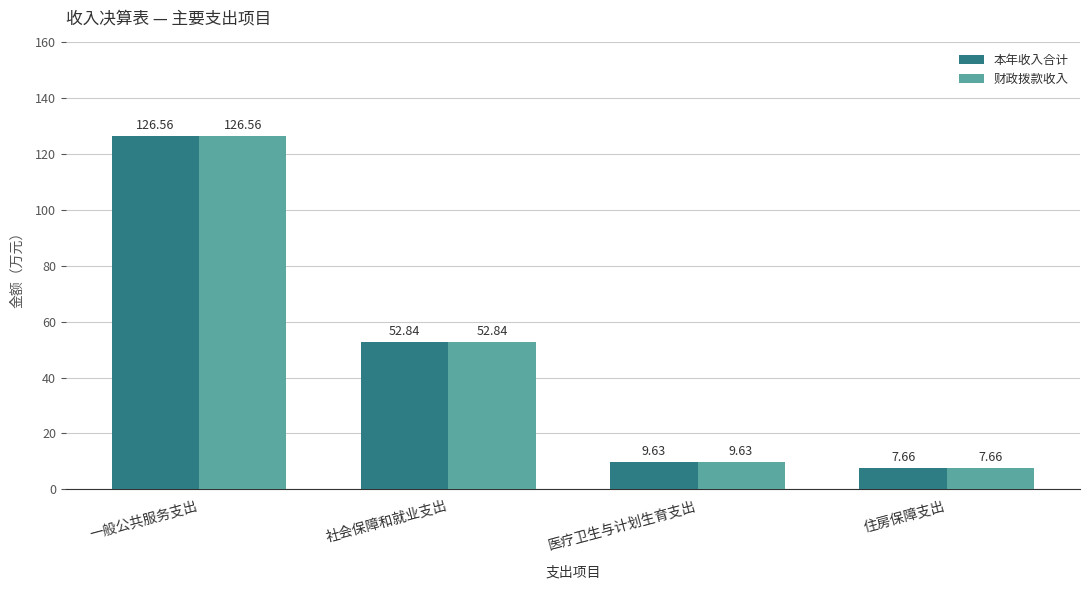

What is the sum of all 本年收入合计 values?

196.7